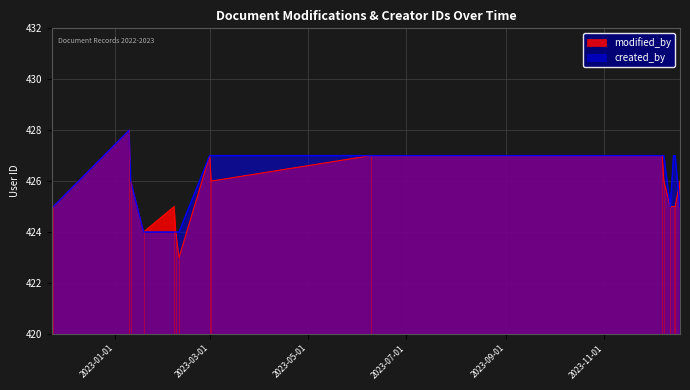

How many intersections are there between created_by and modified_by?

1